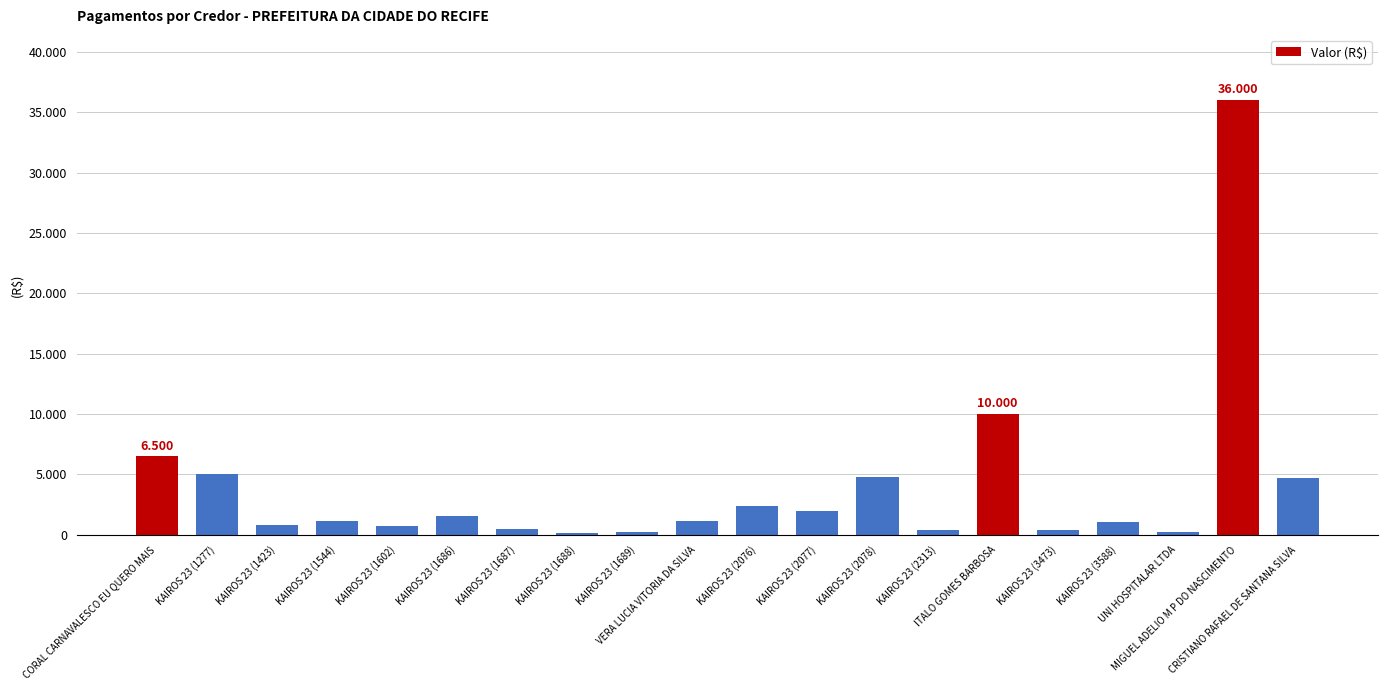

What is the label of the 3rd bar from the right?

UNI HOSPITALAR LTDA